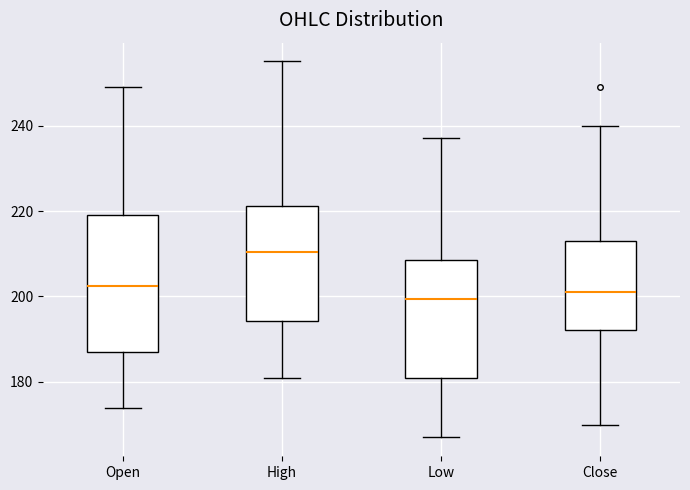

Reading left to right, read every box against the y-axis: the position of its median line, the range the box covers, and the ends of its whiskers. The values are not printed on the chart, so give them approximately, as read against the axis.

Open: median 202, box 188 to 220, whiskers 174 to 250
High: median 210, box 194 to 222, whiskers 182 to 256
Low: median 200, box 182 to 208, whiskers 168 to 238
Close: median 202, box 192 to 214, whiskers 170 to 240